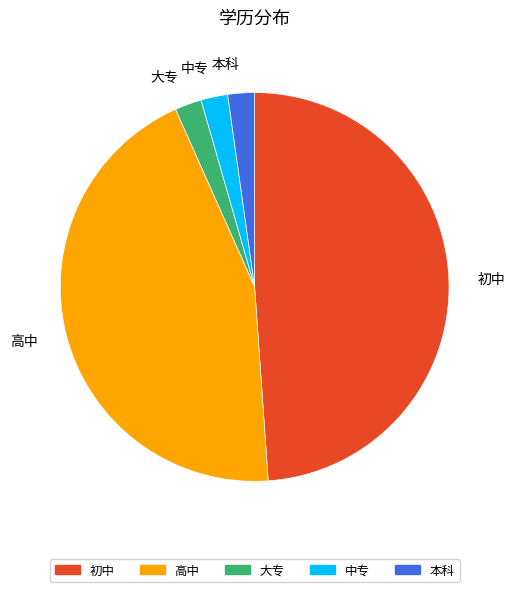

Which category has the biggest portion of the pie?

初中